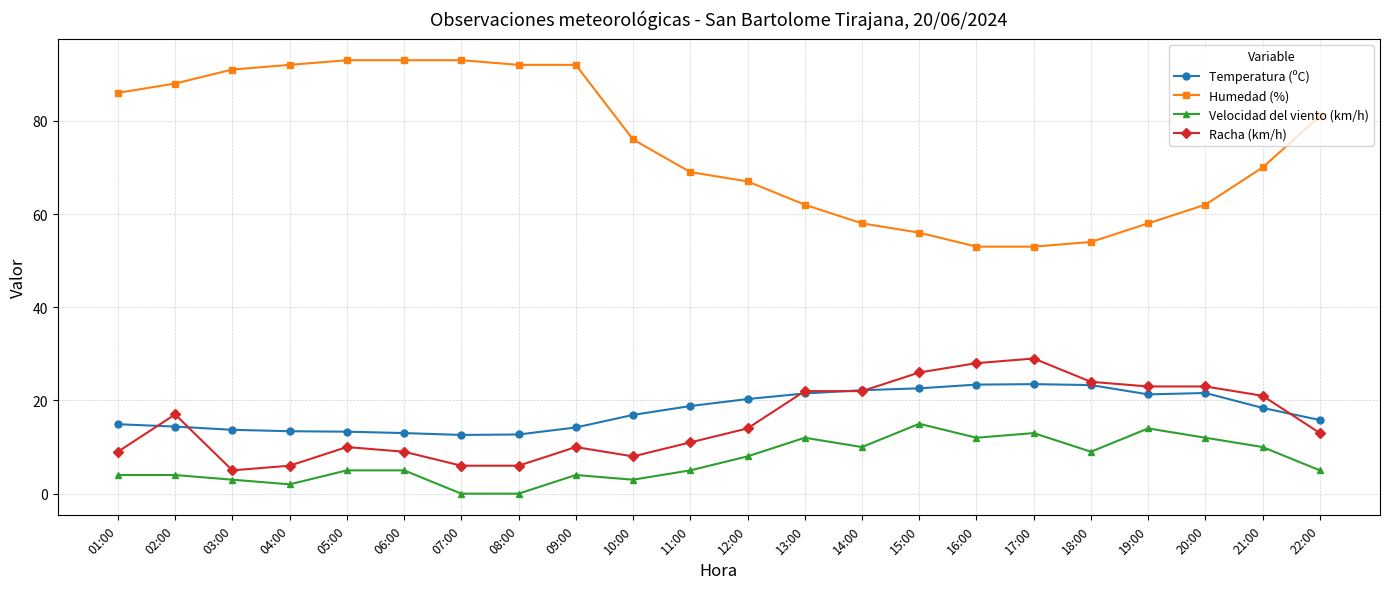

What is the difference between the highest and lowest values at 16:00?

41.0